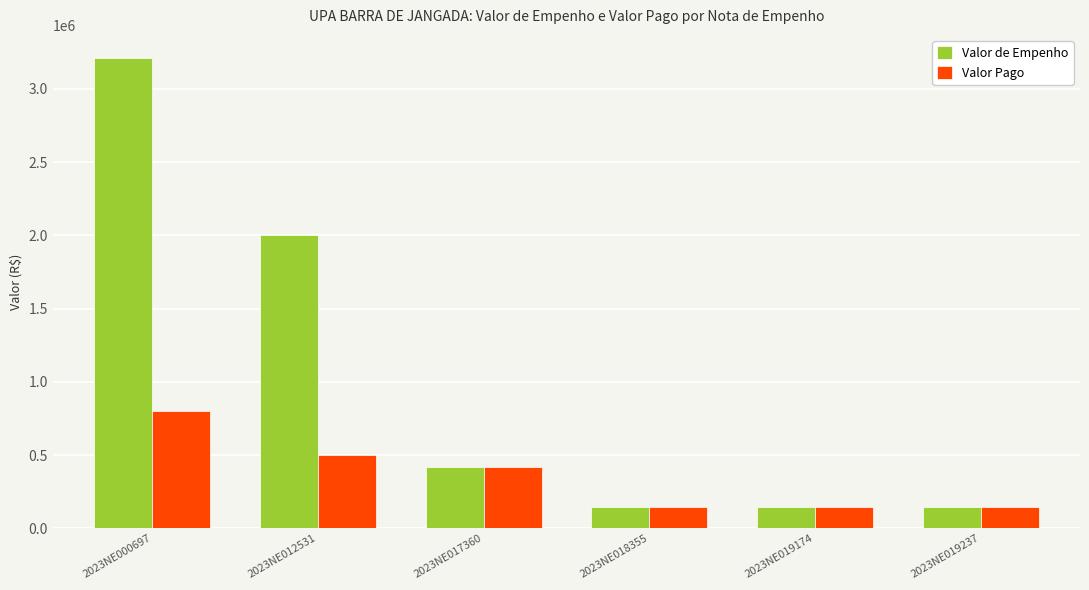

Which series has the largest range (max minus min)?

Valor de Empenho